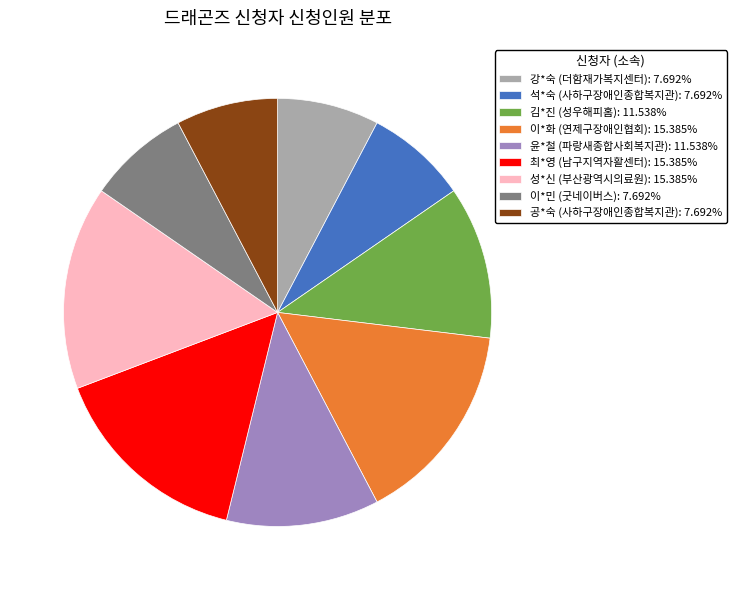

What is the ratio of the value at 성*신 (부산광역시의료원): 15.385% to the value at 석*숙 (사하구장애인종합복지관): 7.692%?

2.0